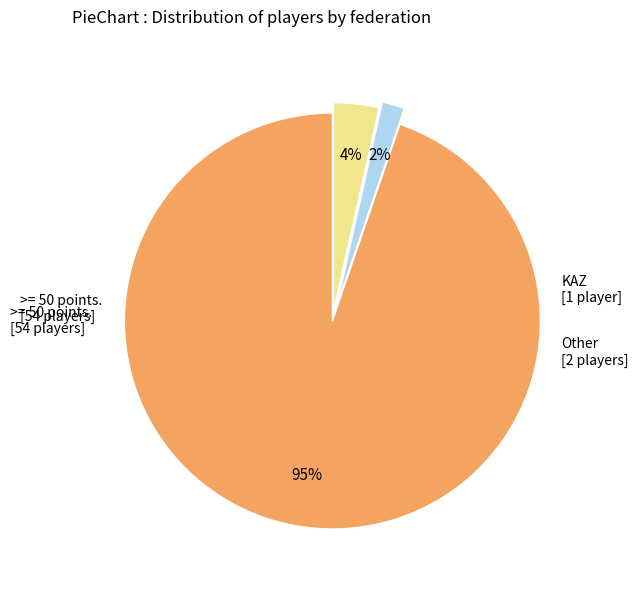

To the nearest percent, what is the average slice percentage?

33%